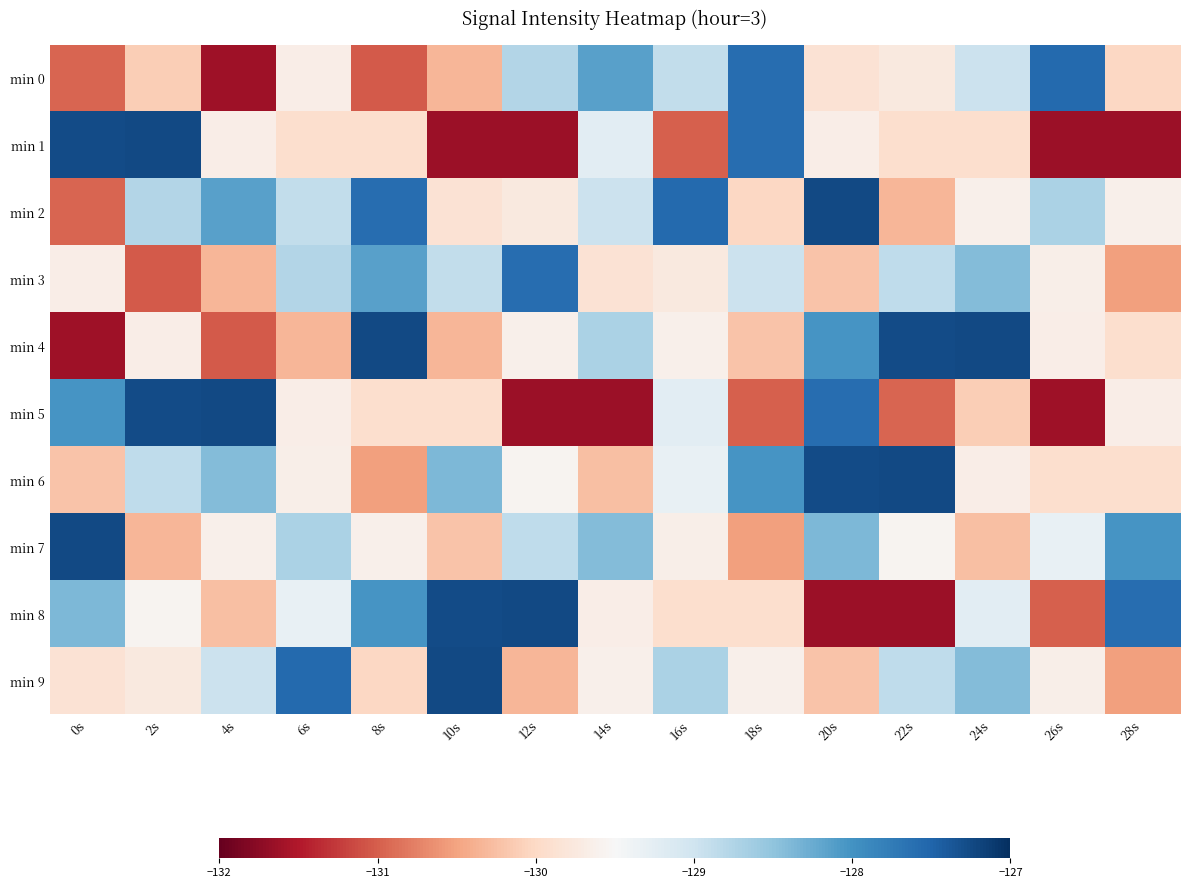

Reading right to left, list all the values displayed in this chart.

min 0: 28s=-130.0	26s=-127.6	24s=-129.0	22s=-129.7	20s=-129.9	18s=-127.6	16s=-128.9	14s=-128.1	12s=-128.8	10s=-130.3	8s=-131.0	6s=-129.7	4s=-131.6	2s=-130.1	0s=-131.0
min 1: 28s=-131.6	26s=-131.6	24s=-129.9	22s=-129.9	20s=-129.7	18s=-127.6	16s=-131.0	14s=-129.2	12s=-131.6	10s=-131.6	8s=-129.9	6s=-129.9	4s=-129.7	2s=-127.2	0s=-127.3
min 2: 28s=-129.6	26s=-128.7	24s=-129.6	22s=-130.3	20s=-127.3	18s=-130.0	16s=-127.6	14s=-129.0	12s=-129.7	10s=-129.9	8s=-127.6	6s=-128.9	4s=-128.1	2s=-128.8	0s=-131.0
min 3: 28s=-130.5	26s=-129.6	24s=-128.4	22s=-128.9	20s=-130.2	18s=-129.0	16s=-129.7	14s=-129.9	12s=-127.6	10s=-128.9	8s=-128.1	6s=-128.8	4s=-130.3	2s=-131.0	0s=-129.7
min 4: 28s=-129.9	26s=-129.7	24s=-127.2	22s=-127.3	20s=-128.0	18s=-130.2	16s=-129.6	14s=-128.7	12s=-129.6	10s=-130.3	8s=-127.3	6s=-130.3	4s=-131.0	2s=-129.7	0s=-131.6
min 5: 28s=-129.7	26s=-131.6	24s=-130.1	22s=-131.0	20s=-127.6	18s=-131.0	16s=-129.2	14s=-131.6	12s=-131.6	10s=-129.9	8s=-129.9	6s=-129.7	4s=-127.2	2s=-127.3	0s=-128.0
min 6: 28s=-129.9	26s=-129.9	24s=-129.7	22s=-127.2	20s=-127.3	18s=-128.0	16s=-129.3	14s=-130.3	12s=-129.6	10s=-128.4	8s=-130.5	6s=-129.6	4s=-128.4	2s=-128.9	0s=-130.2
min 7: 28s=-128.0	26s=-129.3	24s=-130.3	22s=-129.6	20s=-128.4	18s=-130.5	16s=-129.6	14s=-128.4	12s=-128.9	10s=-130.2	8s=-129.6	6s=-128.7	4s=-129.6	2s=-130.3	0s=-127.3
min 8: 28s=-127.6	26s=-131.0	24s=-129.2	22s=-131.6	20s=-131.6	18s=-129.9	16s=-129.9	14s=-129.7	12s=-127.2	10s=-127.3	8s=-128.0	6s=-129.3	4s=-130.3	2s=-129.6	0s=-128.4
min 9: 28s=-130.5	26s=-129.6	24s=-128.4	22s=-128.9	20s=-130.2	18s=-129.6	16s=-128.7	14s=-129.6	12s=-130.3	10s=-127.3	8s=-130.0	6s=-127.6	4s=-129.0	2s=-129.7	0s=-129.9